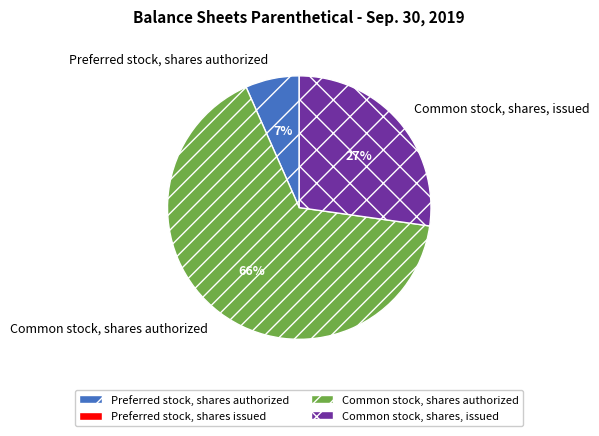

True or false: Common stock, shares authorized accounts for 66% of the total.

True